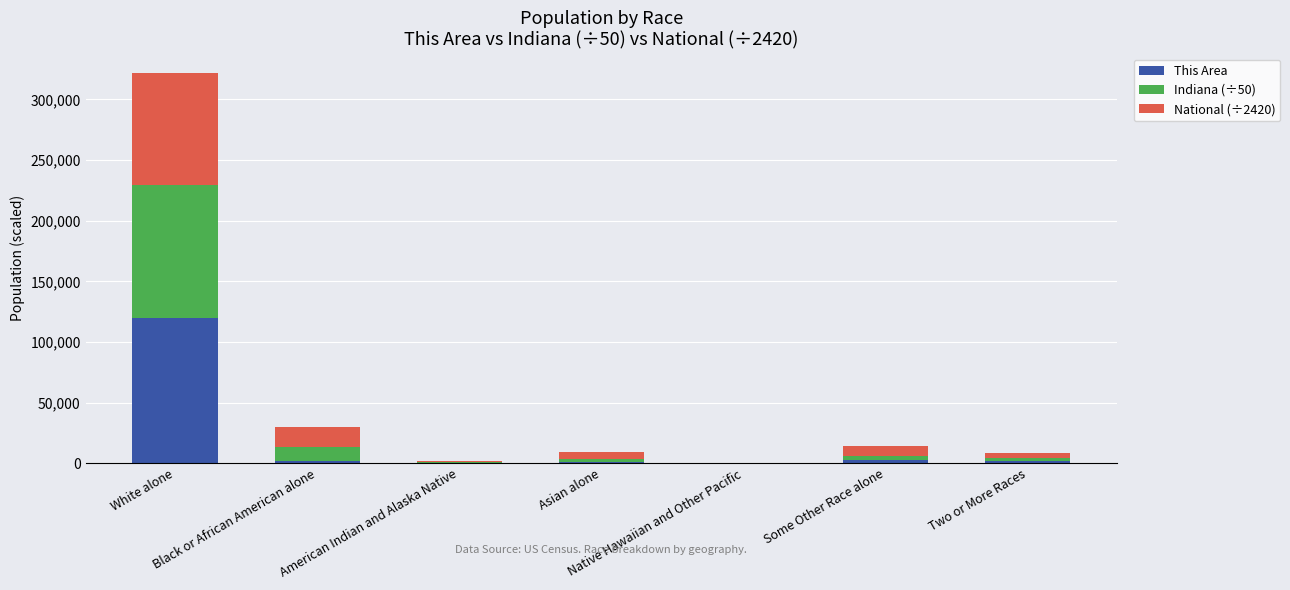

What is the highest value of the This Area series?

120133.0